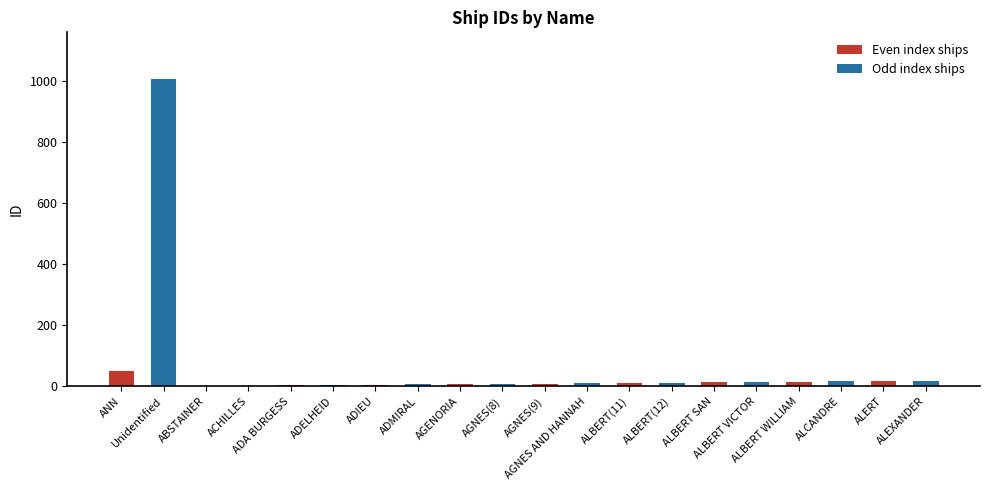

What is the sum of all values?

1231